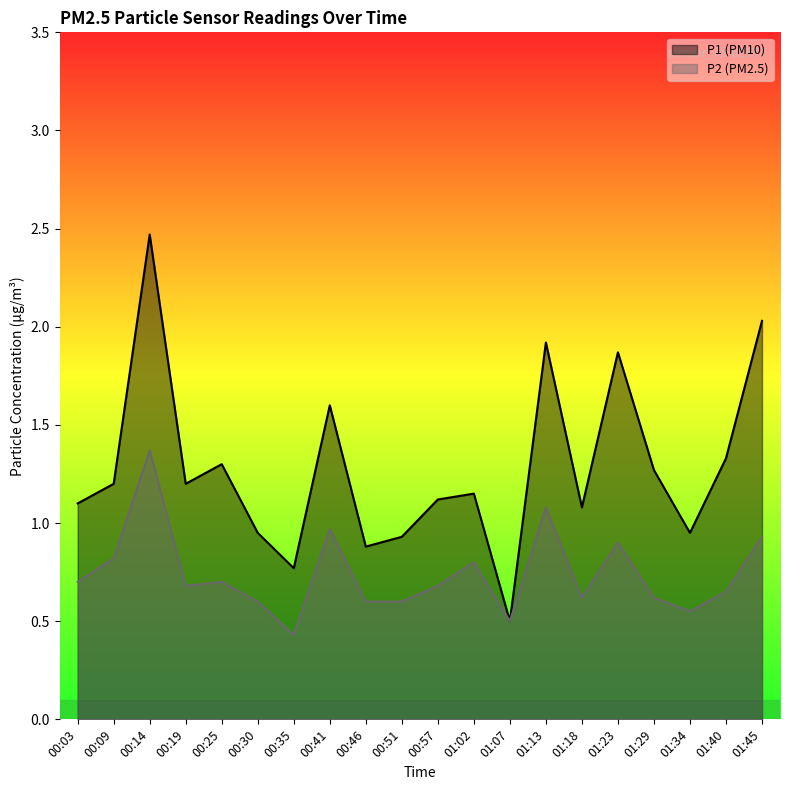

True or false: P2 and P1 cross at least once.

False